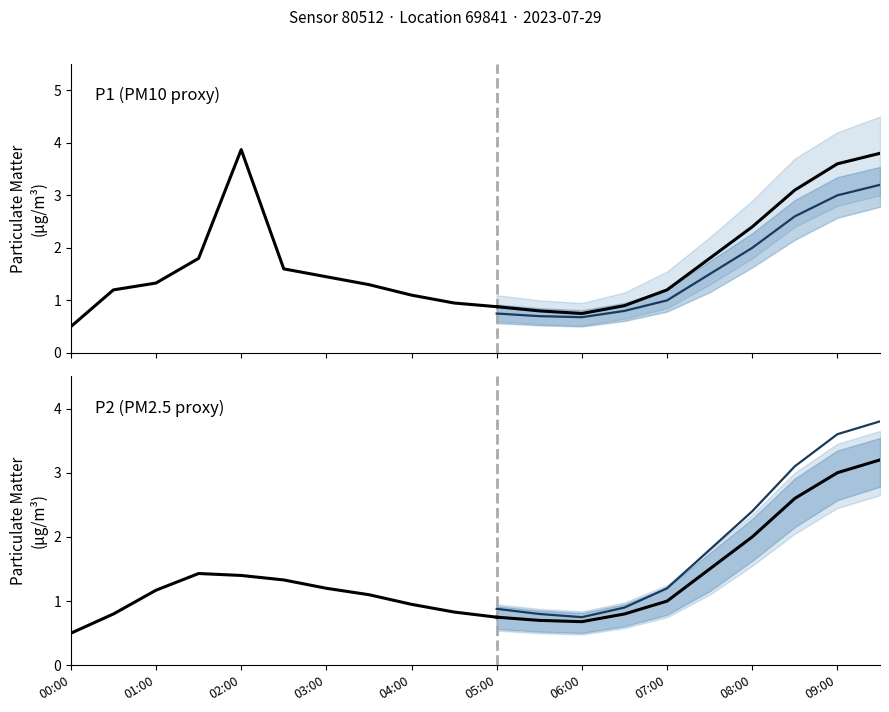

What is the difference between the P2_lower values at 06:30 and 02:30?

0.3